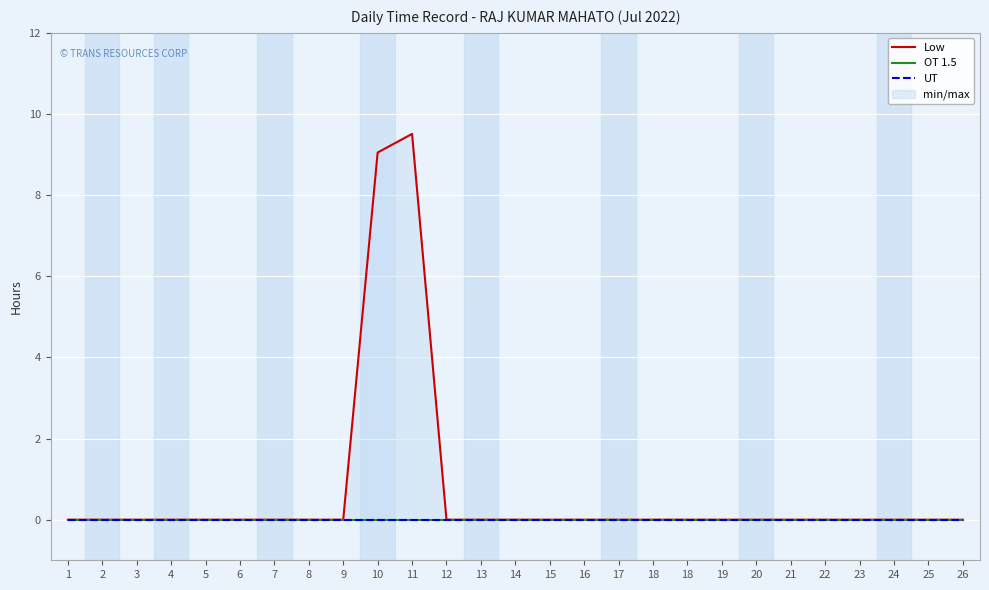

Between 8 and 14, which is larger?

8